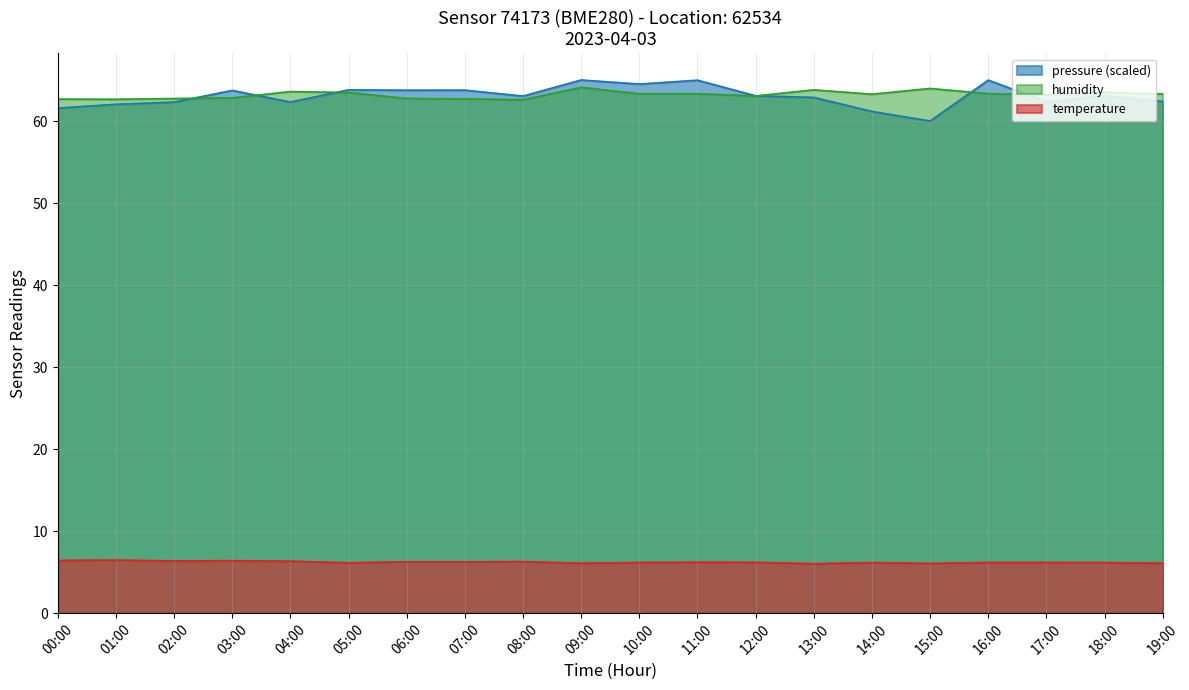

What is the value of the humidity point at the 2nd from the left?

62.6